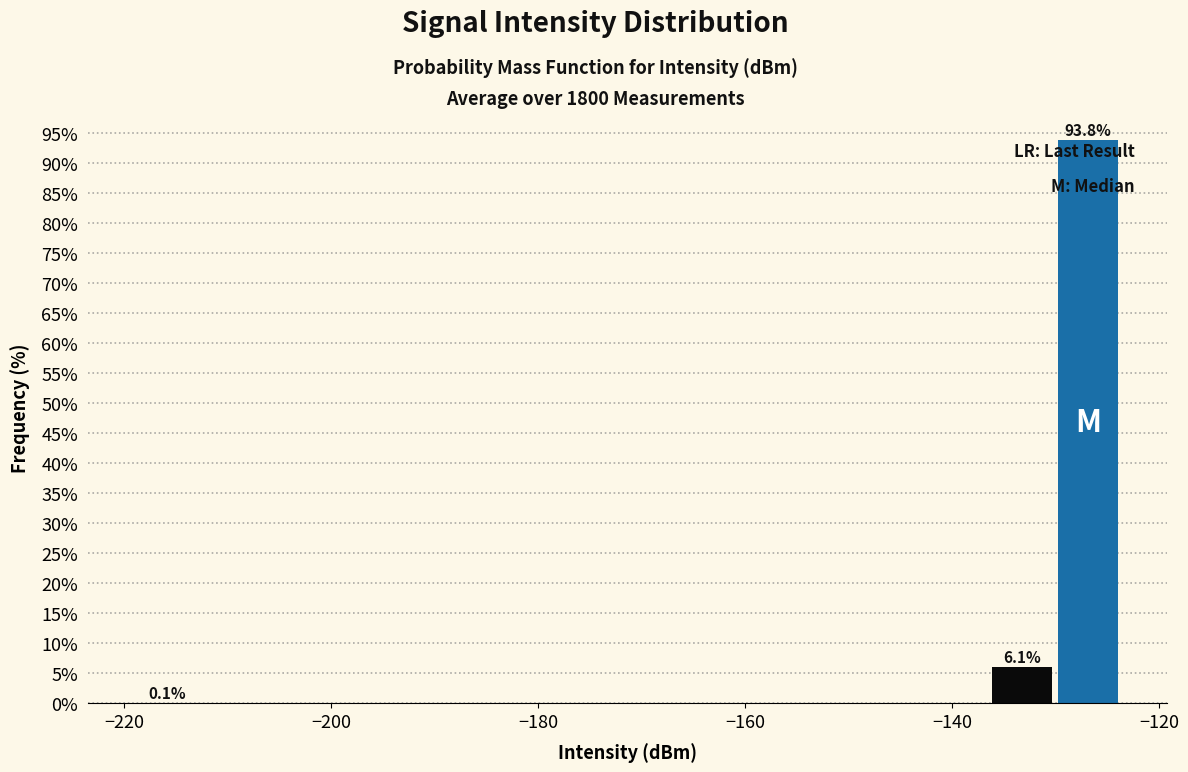

Around what value on the x-axis is the tallest bar? Give the approximate position of its centre, as read against the axis.

-126